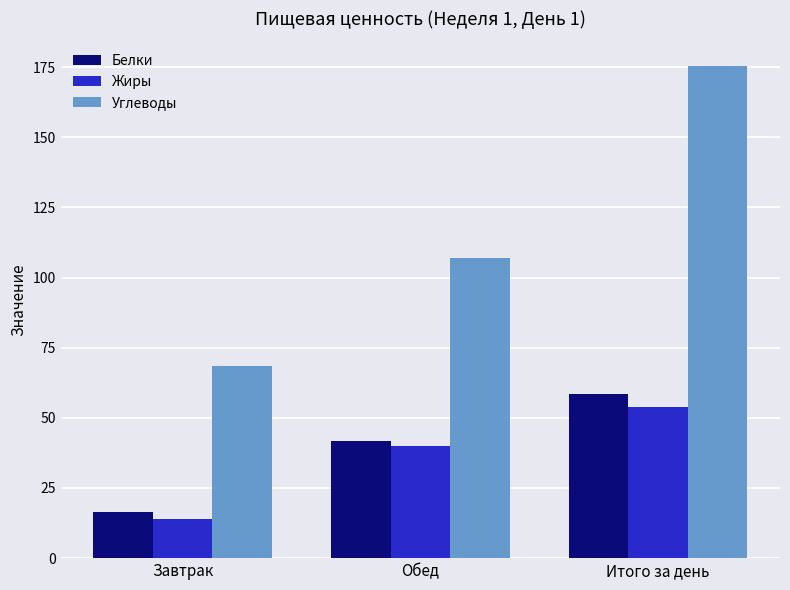

The value of Белки at Итого за день is 58.4. True or false?

True